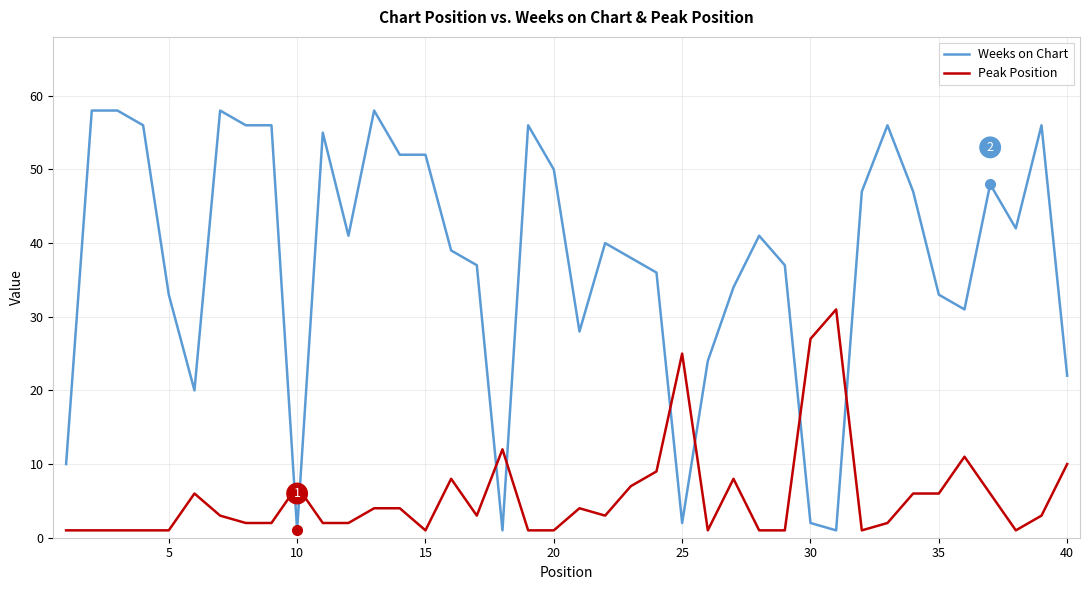

What is the difference between the maximum and minimum values in the Weeks on Chart series?

57